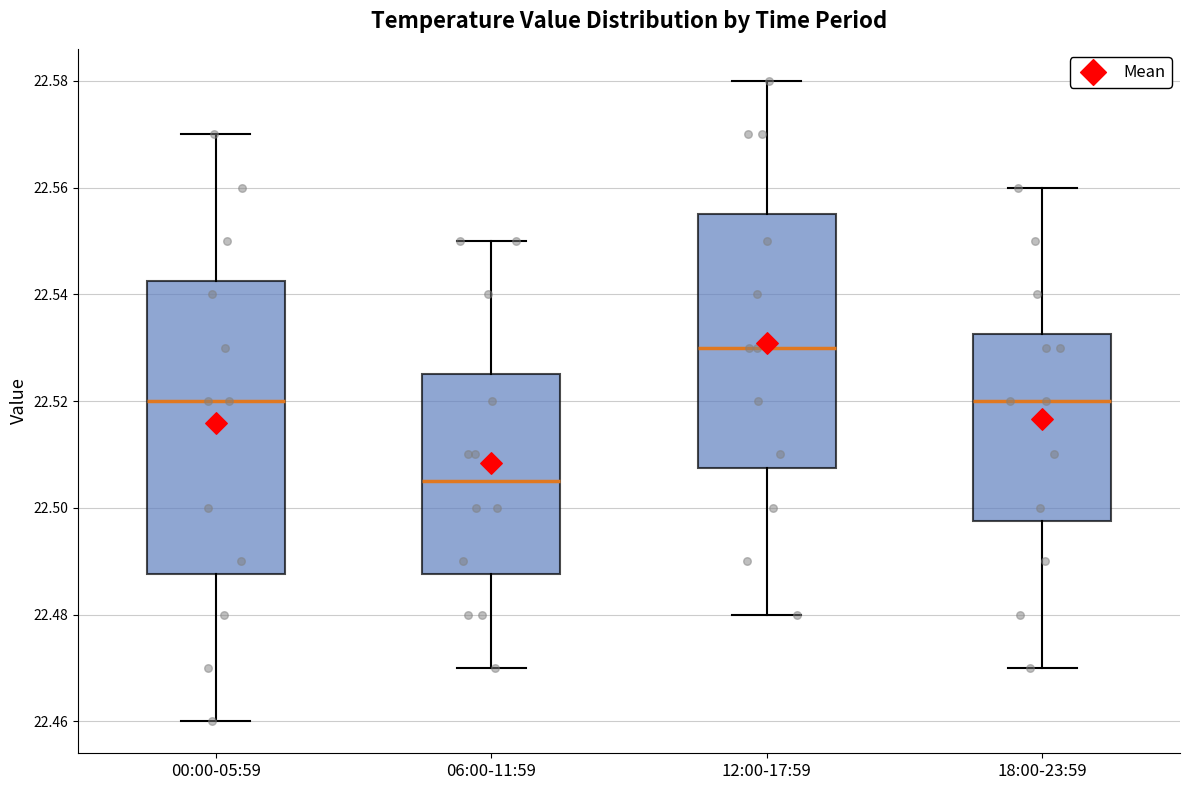

Reading left to right, transcribe this box plot: for each box, give where its median line is, the range the box spans, and where its two whiskers end, as read against the y-axis. The values are not printed on the chart, so give them approximately, as read against the axis.

00:00-05:59: median 22.520, box 22.488 to 22.542, whiskers 22.460 to 22.570
06:00-11:59: median 22.506, box 22.488 to 22.526, whiskers 22.470 to 22.550
12:00-17:59: median 22.530, box 22.508 to 22.556, whiskers 22.480 to 22.580
18:00-23:59: median 22.520, box 22.498 to 22.532, whiskers 22.470 to 22.560